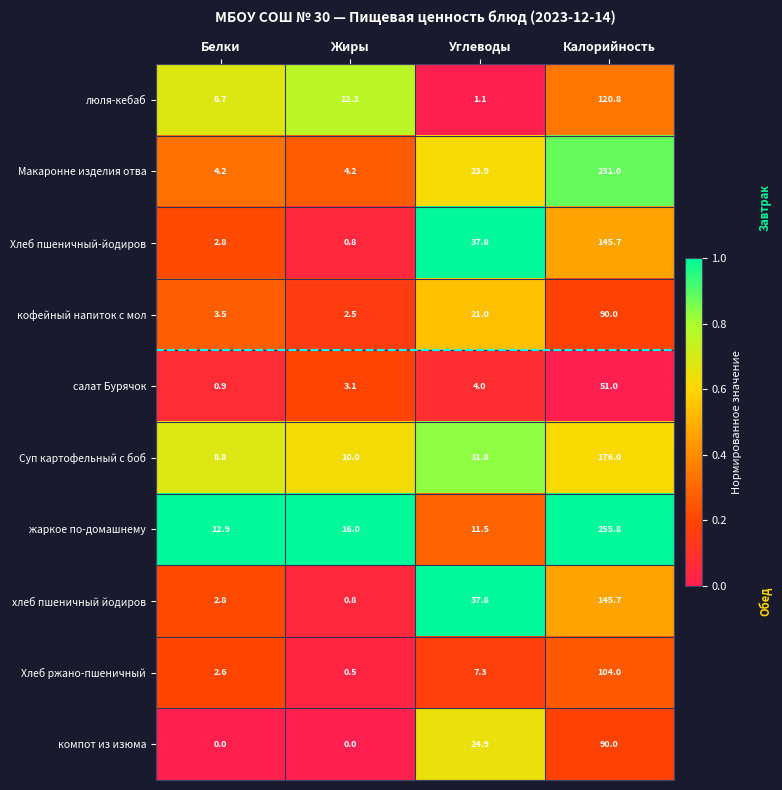

What is the difference between the highest and lowest values at Калорийность?

204.8